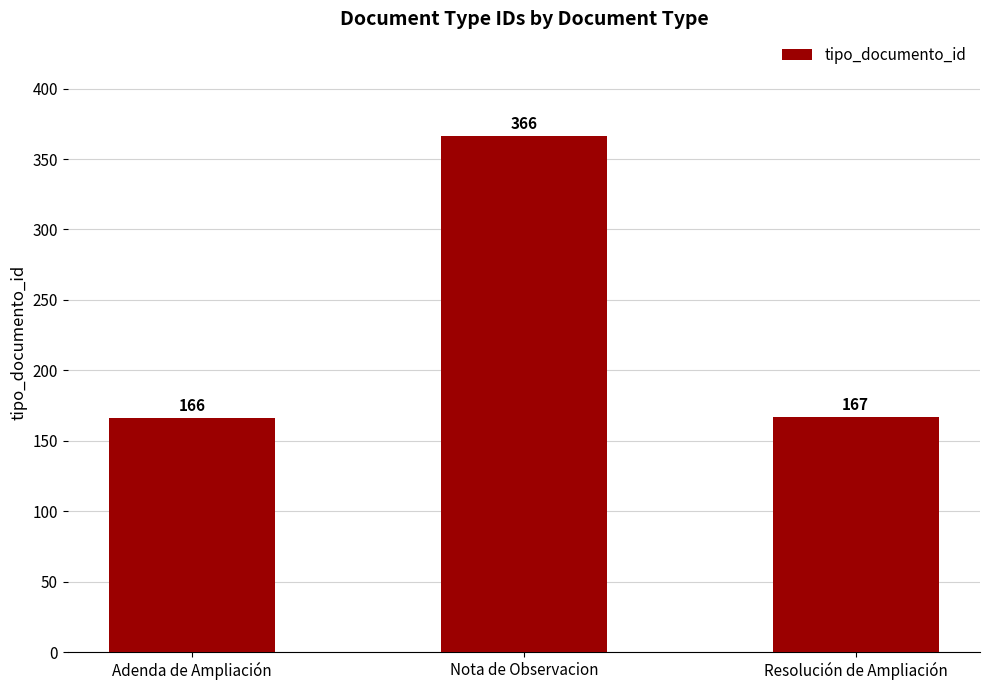

What is the sum of the values at Nota de Observacion and Resolución de Ampliación?

533